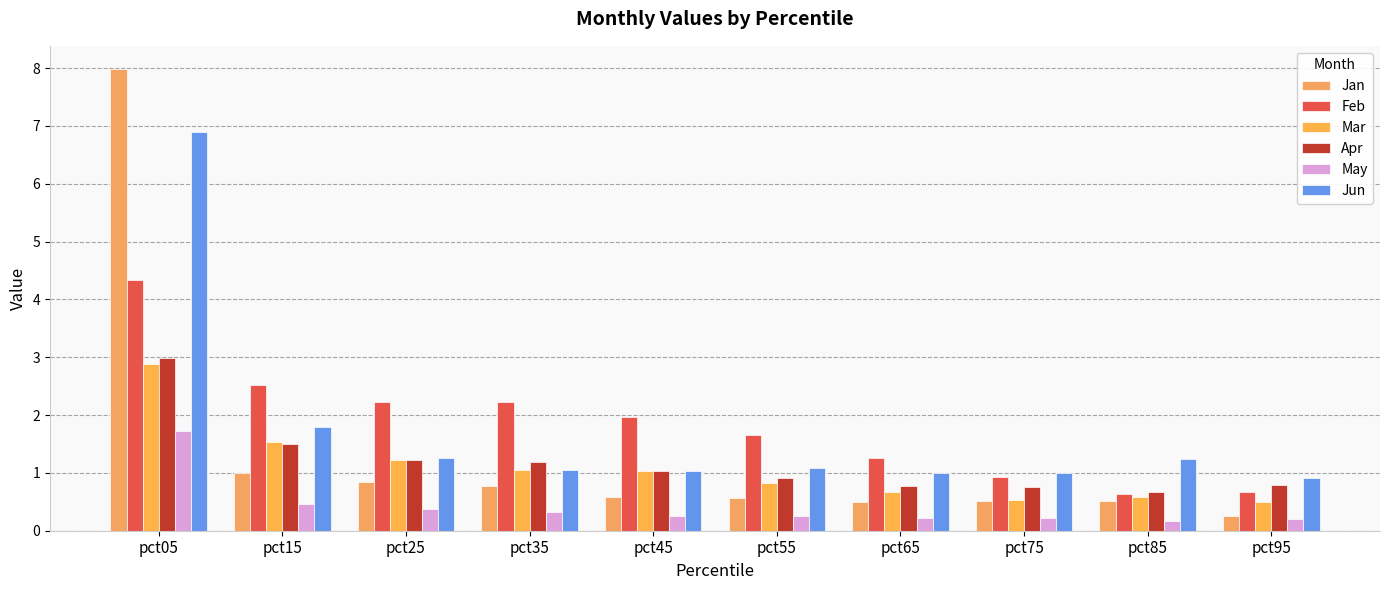

Is it true that Apr equals 0.4 at pct35?

False